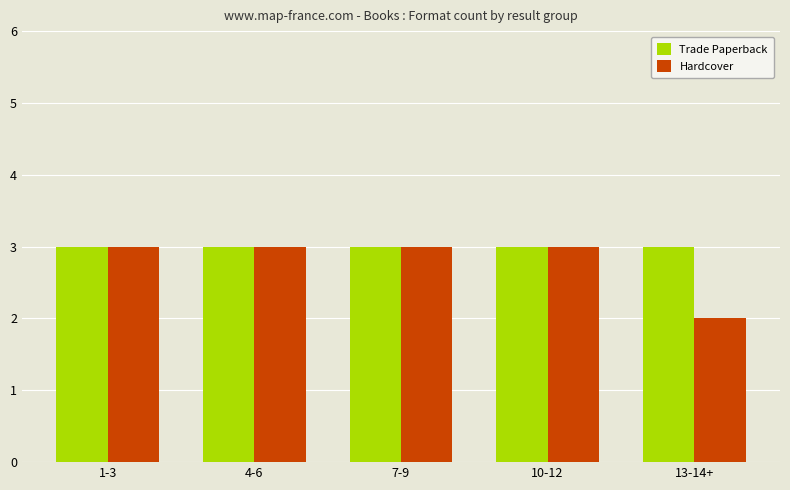

What is the maximum value for Hardcover?

3